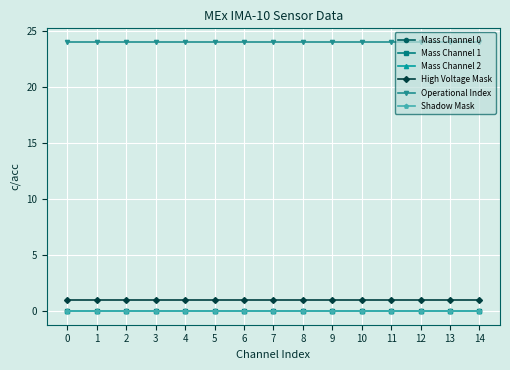

What is the average value of the Operational Index series?

24